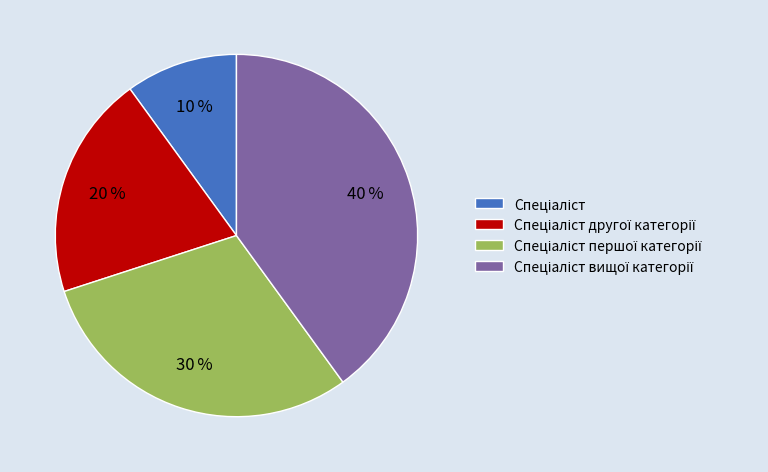

Is there any slice that represents more than half of the pie?

No